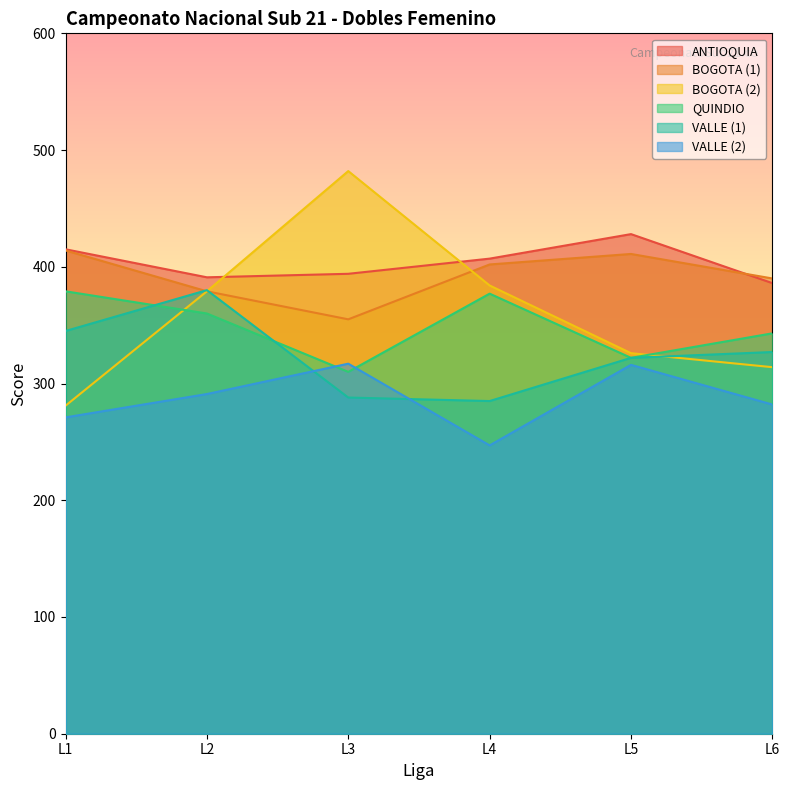

How many data points in BOGOTA (1) are less than 402?

3